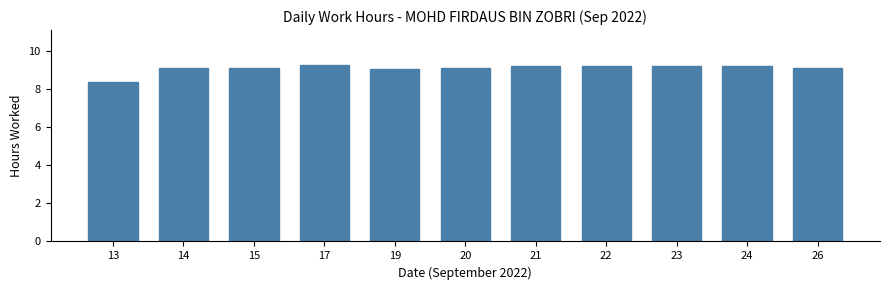

Reading right to left, transcribe all the data shown in this chart.

9.1	9.2	9.2	9.2	9.2	9.1	9.0	9.2	9.1	9.1	8.4